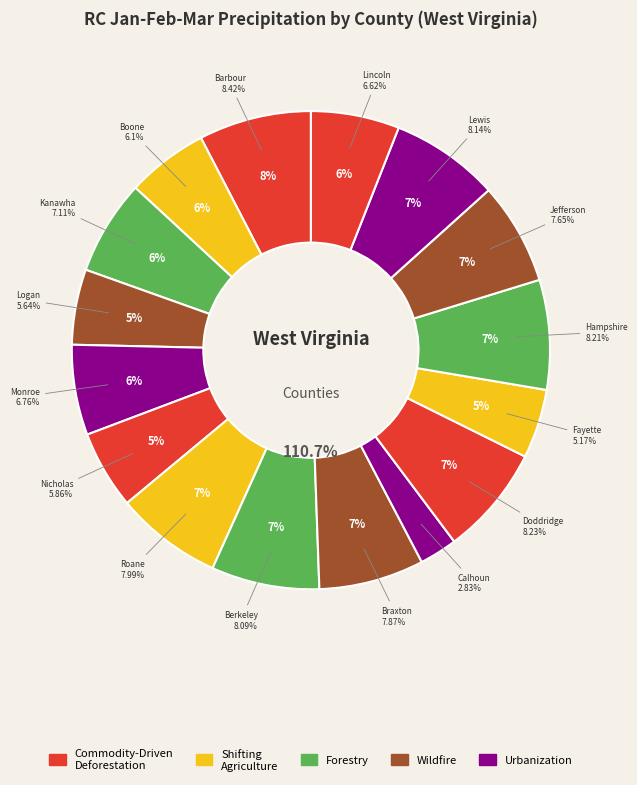

How many slices are in this pie chart?

16